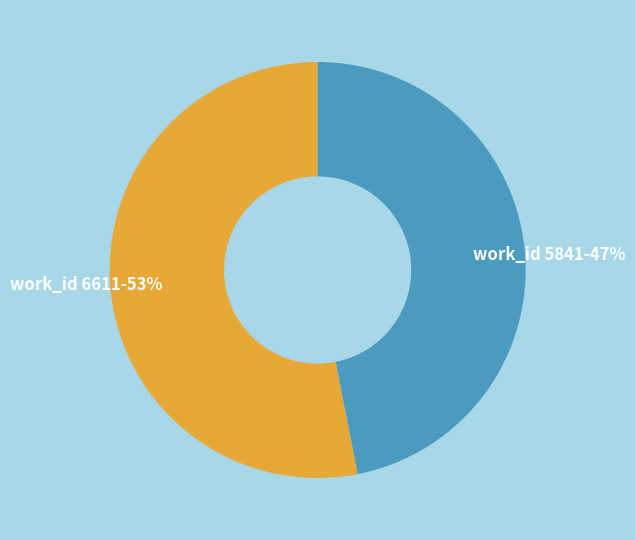

Is it true that work_id 6611 is 53% of the pie?

True